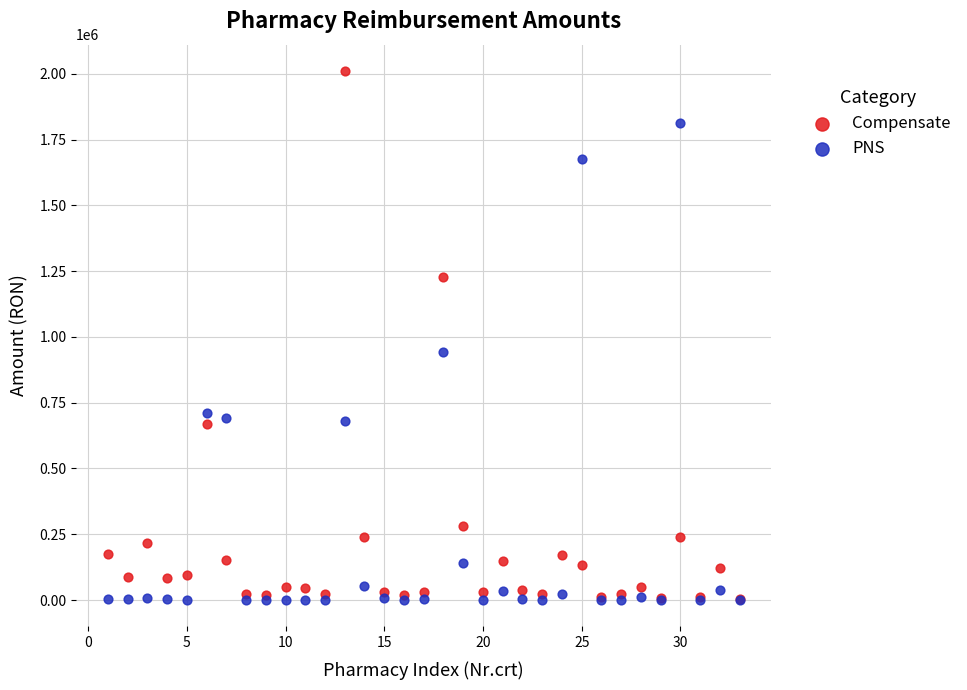

In the PNS series, what Y value is closest to 906954?

941582.8